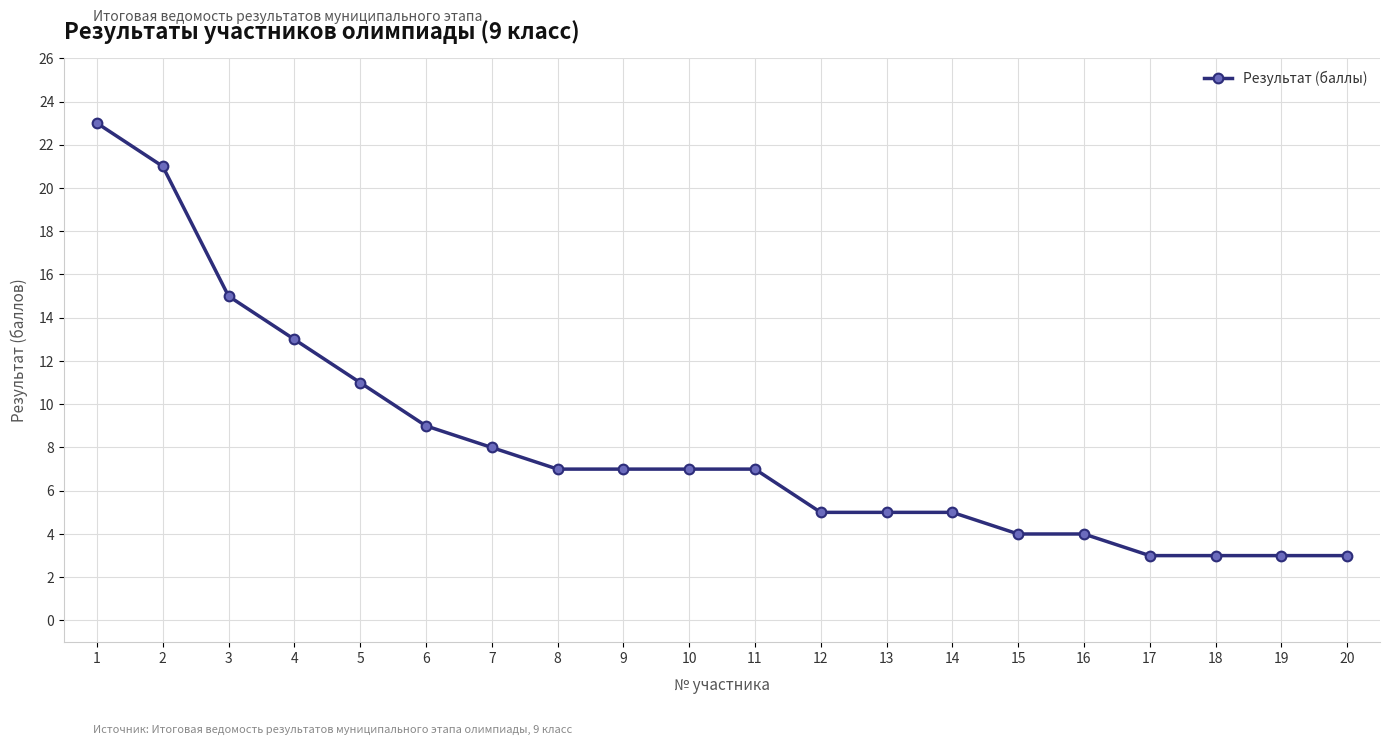

What is the minimum value shown in the chart?

3